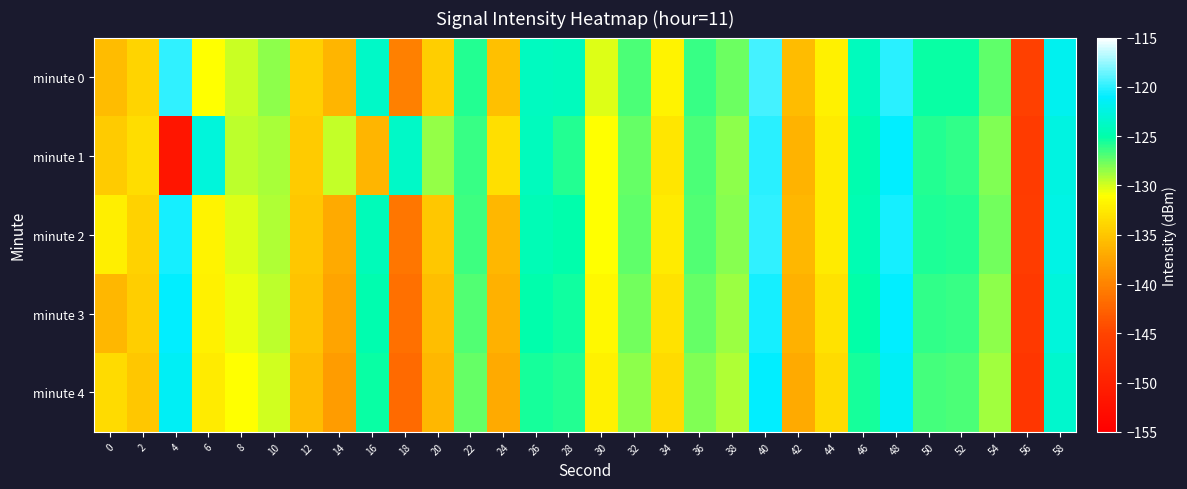

Which series has the widest spread of values?

minute 1